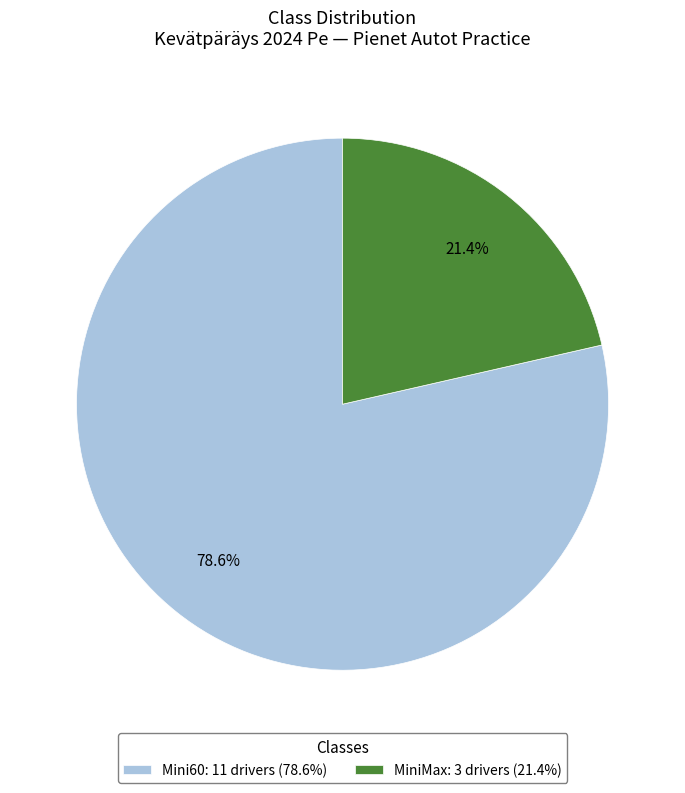

Which category accounts for the majority?

Mini60